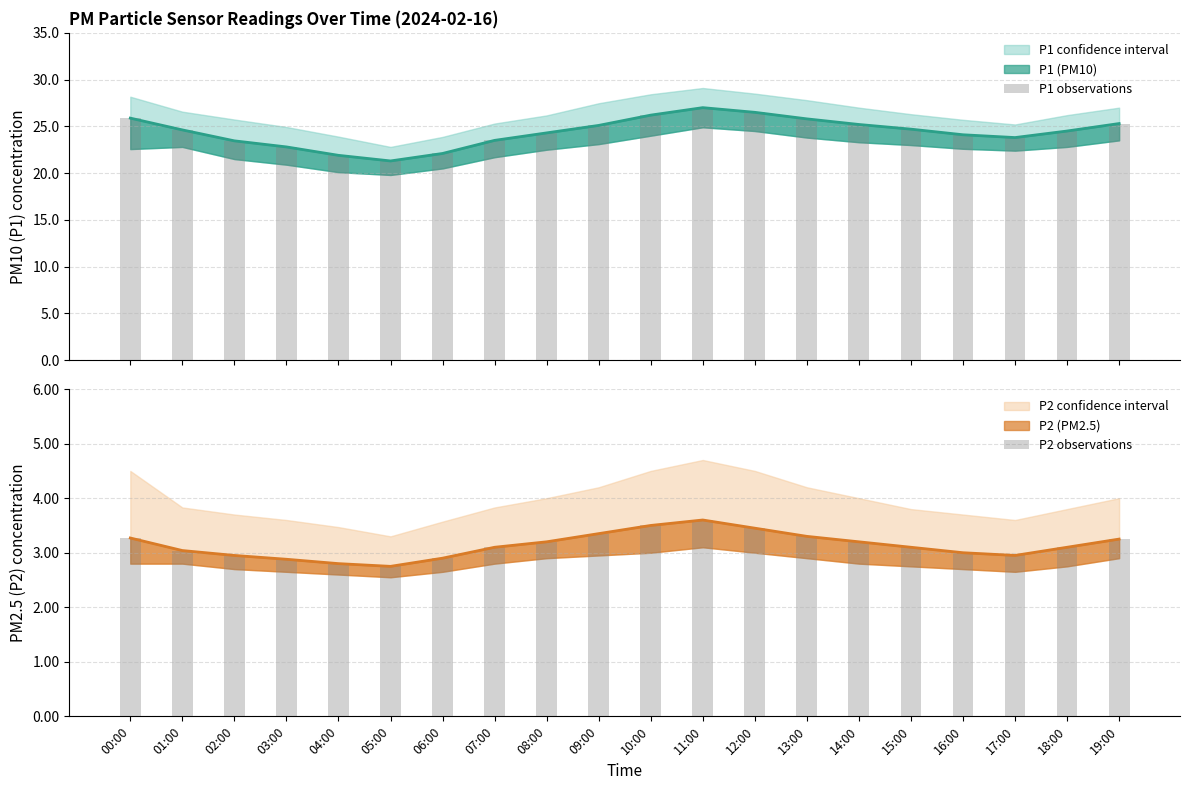

What is the average value of the P2 observations series?

3.1